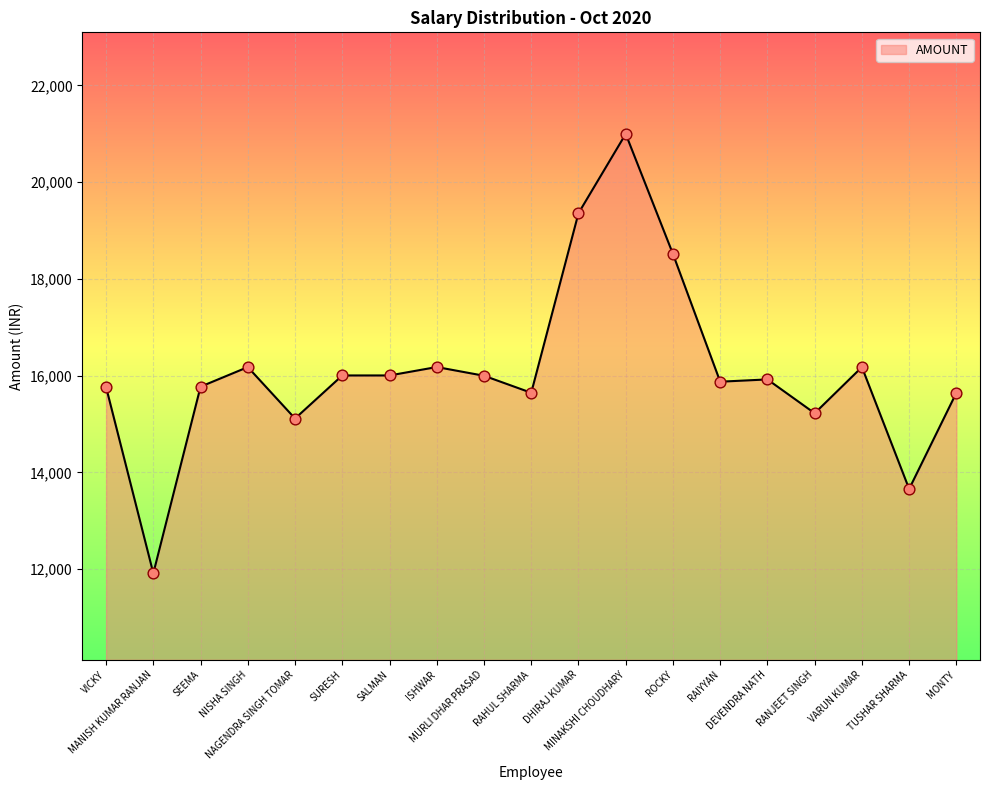

What is the change in value from ISHWAR to DEVENDRA NATH?

-256